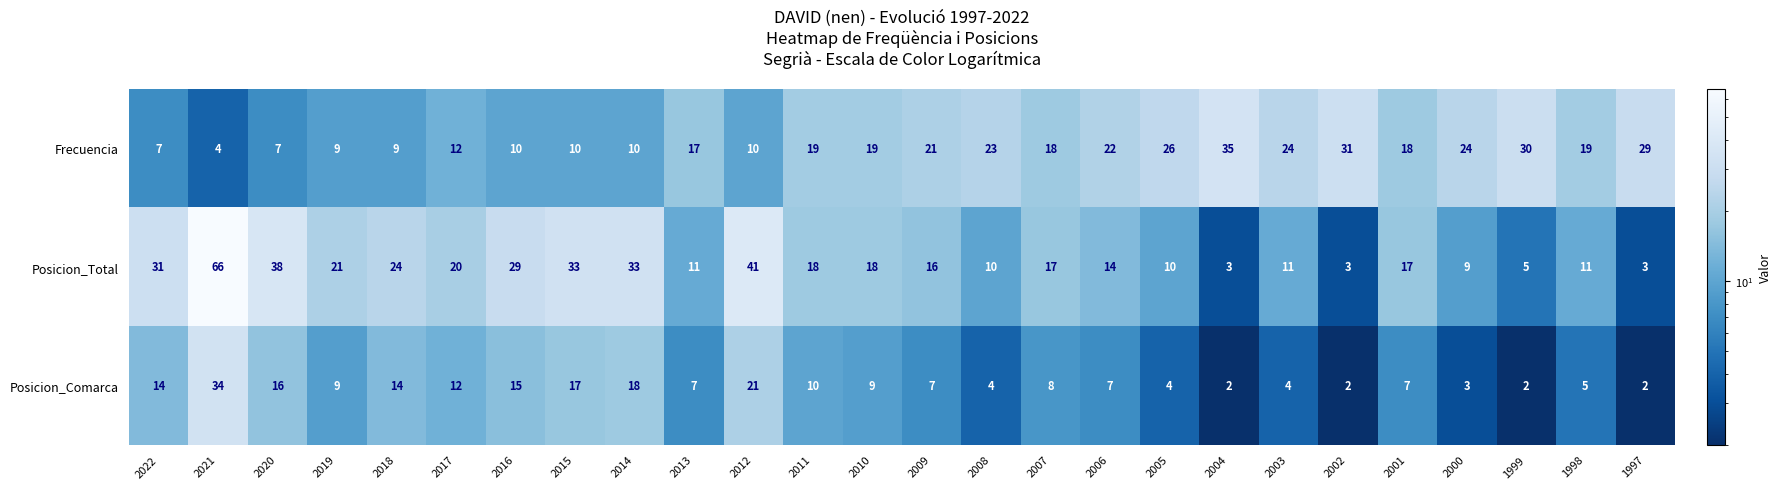

Which series has the largest range (max minus min)?

Posicion_Total